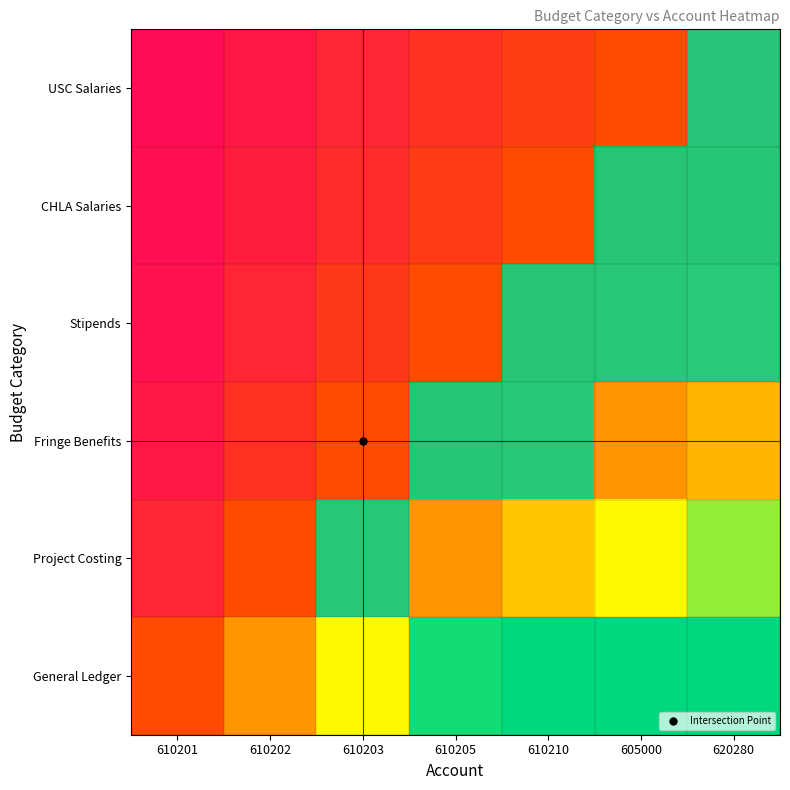

What is the difference between the highest and lowest values at 610201?

0.7